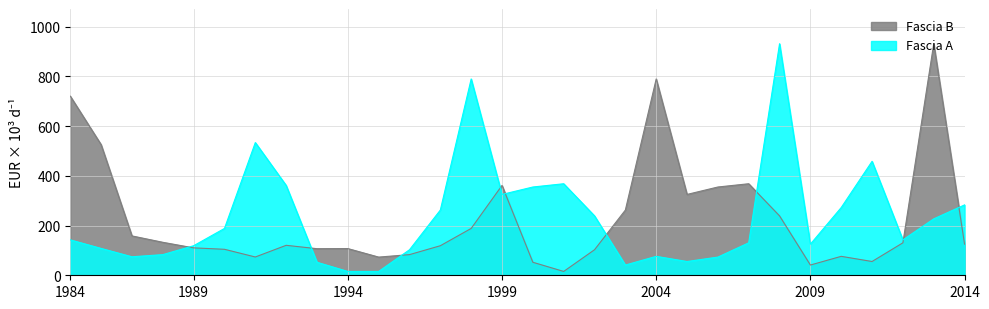

Reading left to right, transcribe all the data shown in this chart.

Fascia A: 142.3	108.0	74.4	83.0	118.8	188.4	533.5	361.2	52.3	15.4	15.4	102.6	262.2	789.3	325.0	354.9	368.0	238.8	41.2	76.1	55.4	73.1	130.6	930.9	125.2	272.4	458.2	142.4	226.8	283.0
Fascia B: 720.1	525.1	158.2	132.6	110.2	104.5	73.5	120.5	106.9	107.4	73.1	83.0	118.8	188.4	361.2	52.3	15.4	102.6	262.2	789.3	325.0	354.9	368.0	238.8	41.2	76.1	55.4	130.6	930.9	125.2